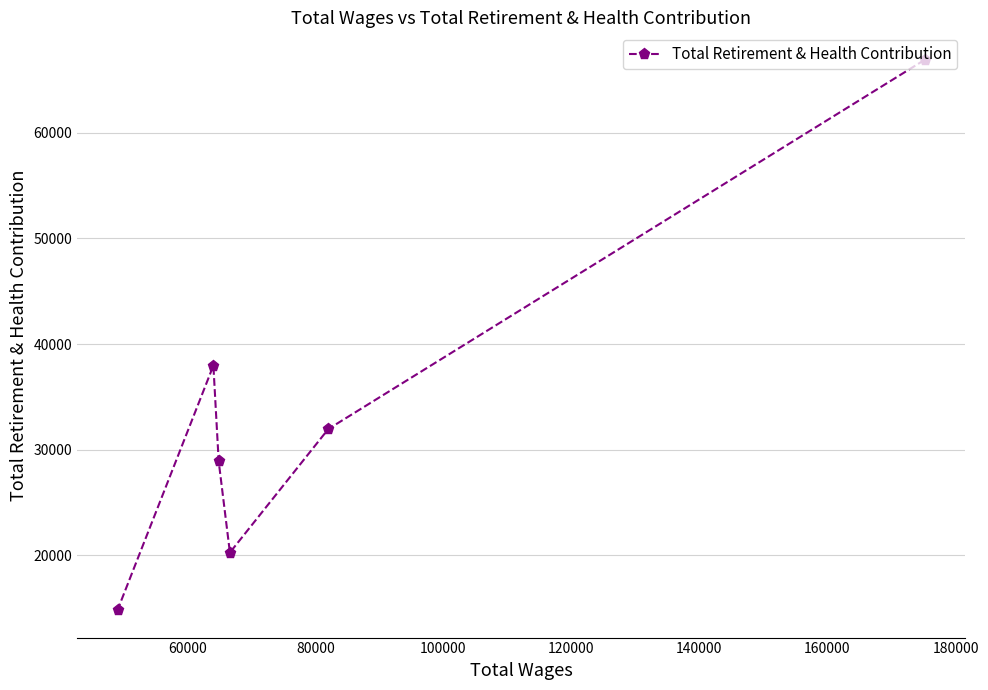

How many points are higher than both their immediate neighbors (excluding endpoints)?

1